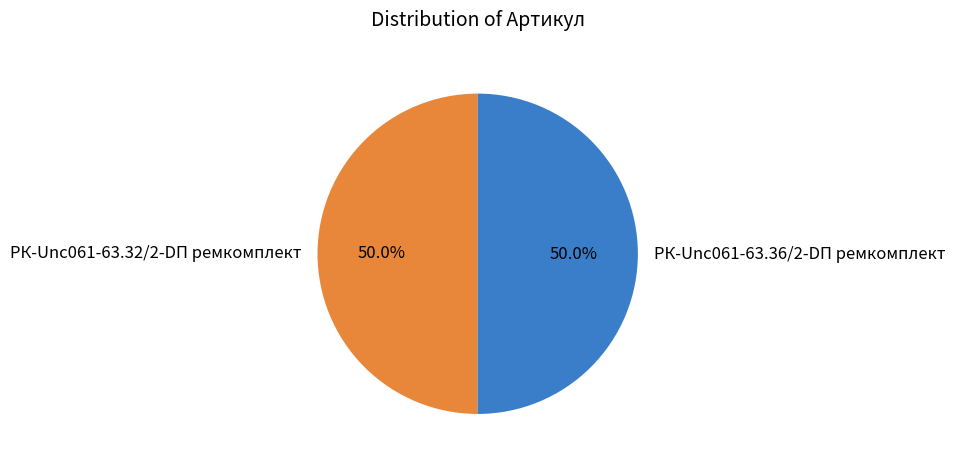

To the nearest percent, what percentage of the pie is РК-Unc061-63.36/2-DП ремкомплект?

50%